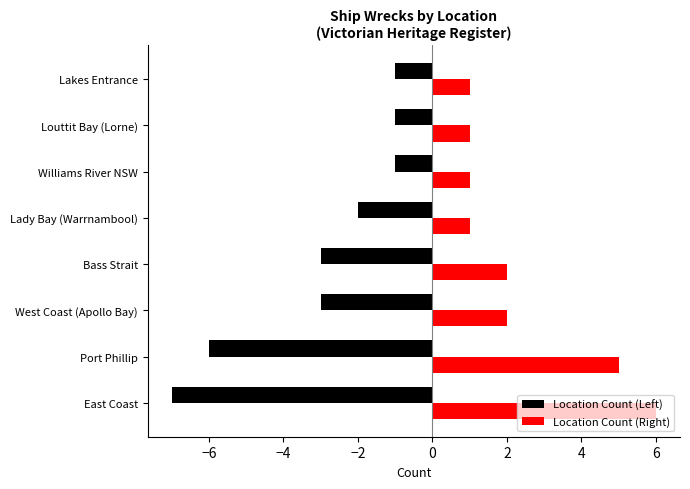

Which category has the lowest value across all series?

East Coast